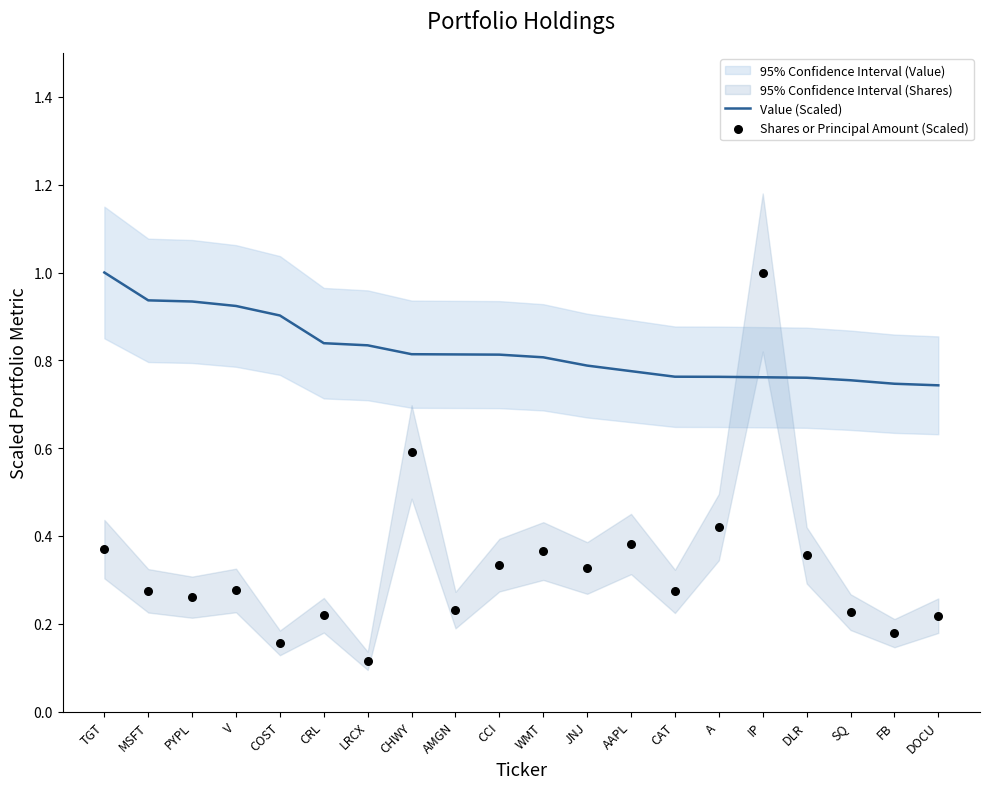

At how many categories does at least one series exceed 0?

20